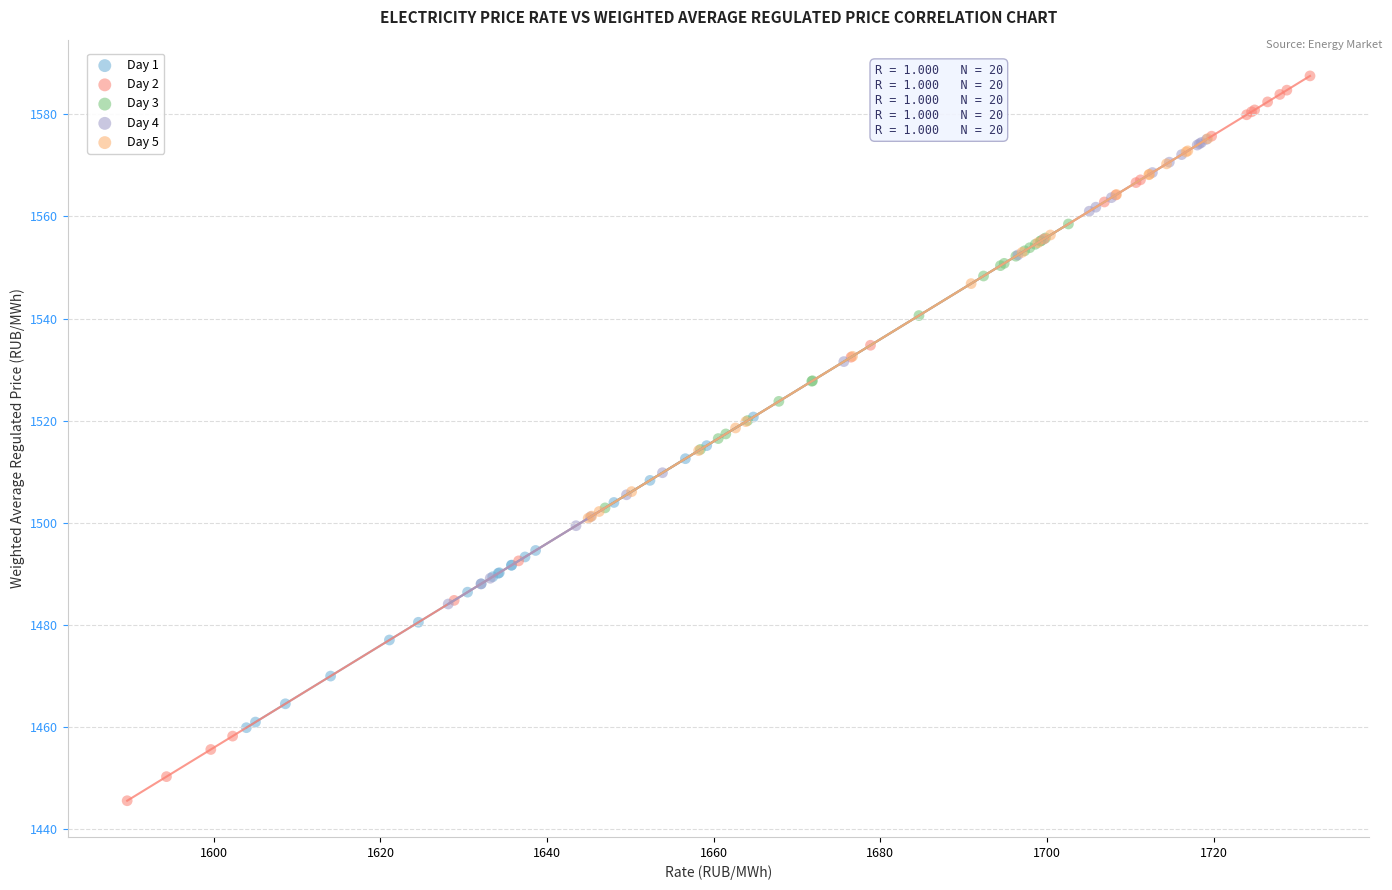

What are all the series names shown in the legend?

Day 1, Day 2, Day 3, Day 4, Day 5